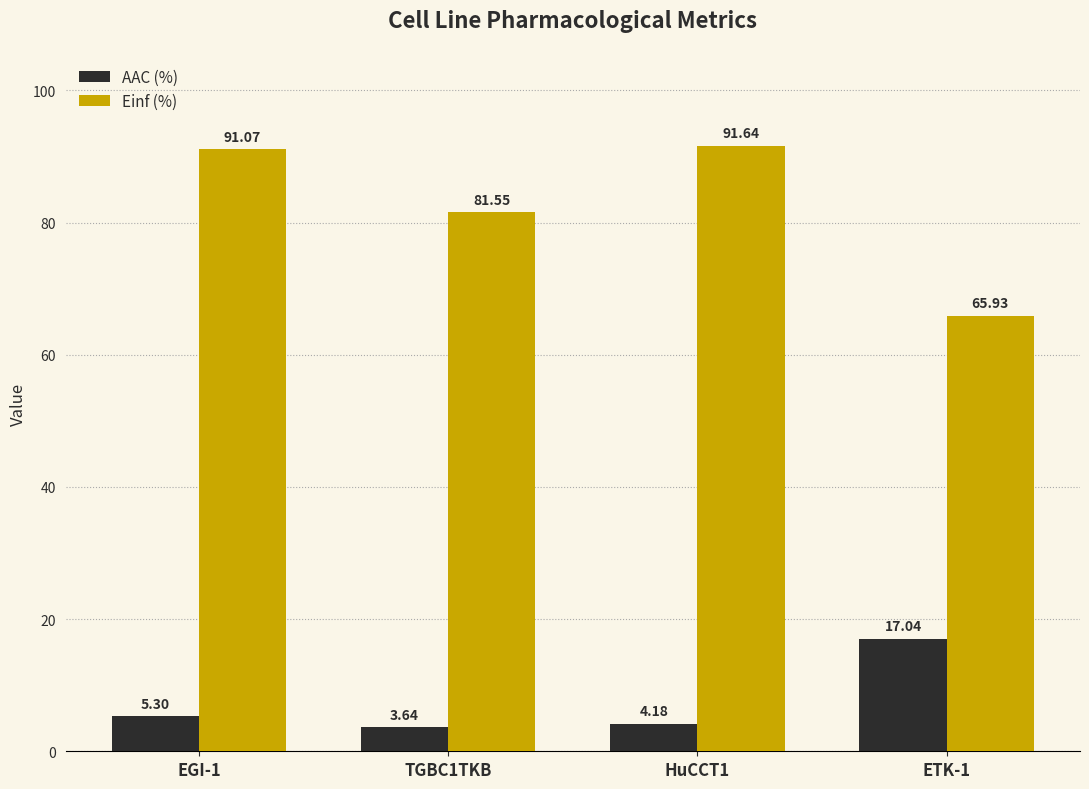

Which series has the largest range (max minus min)?

Einf (%)